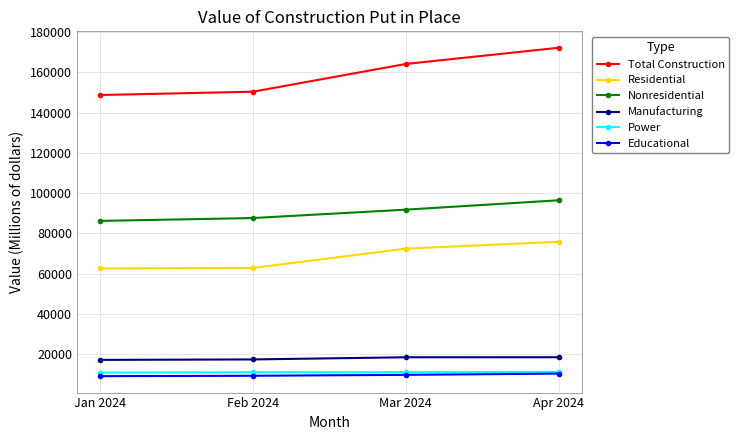

What is the minimum value shown in the chart?

9025